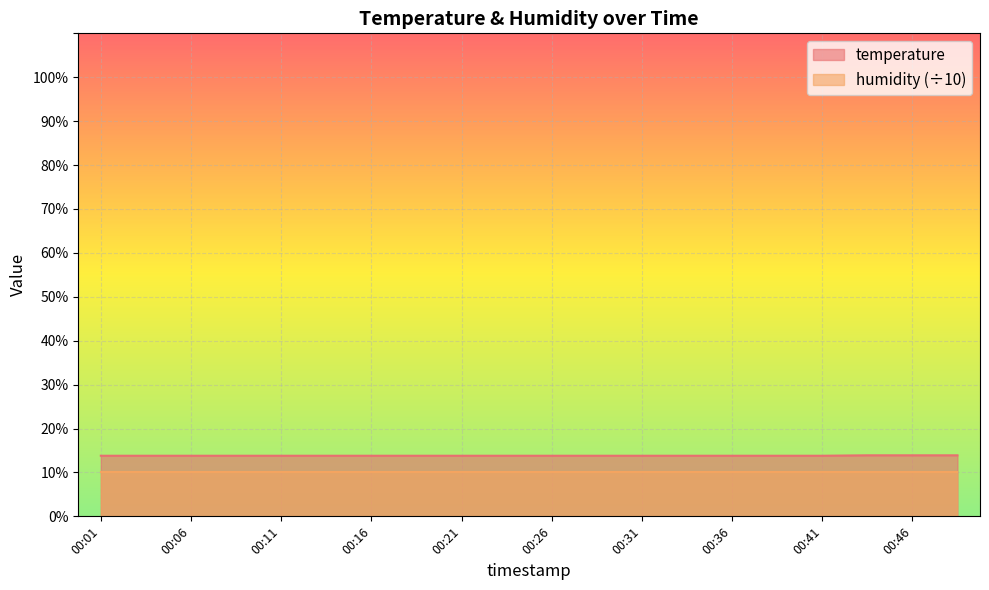

The value at 00:06 is 23.5. True or false?

False